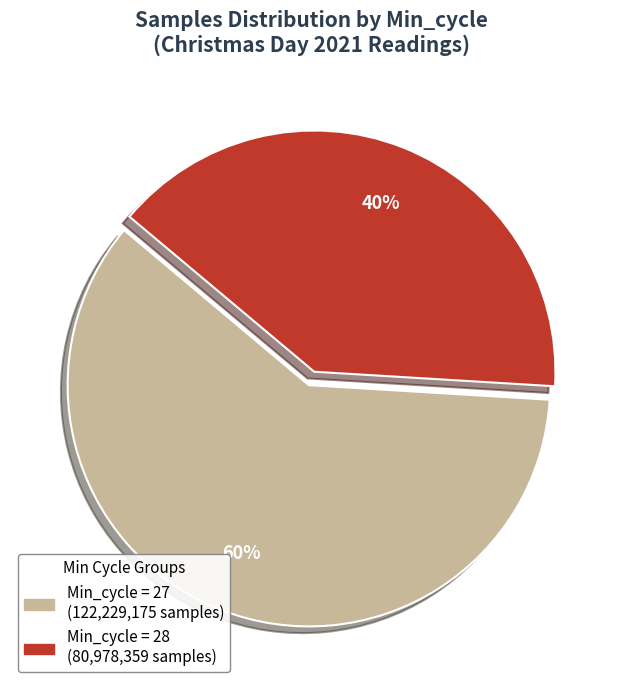

To the nearest percent, what is the average slice percentage?

50%